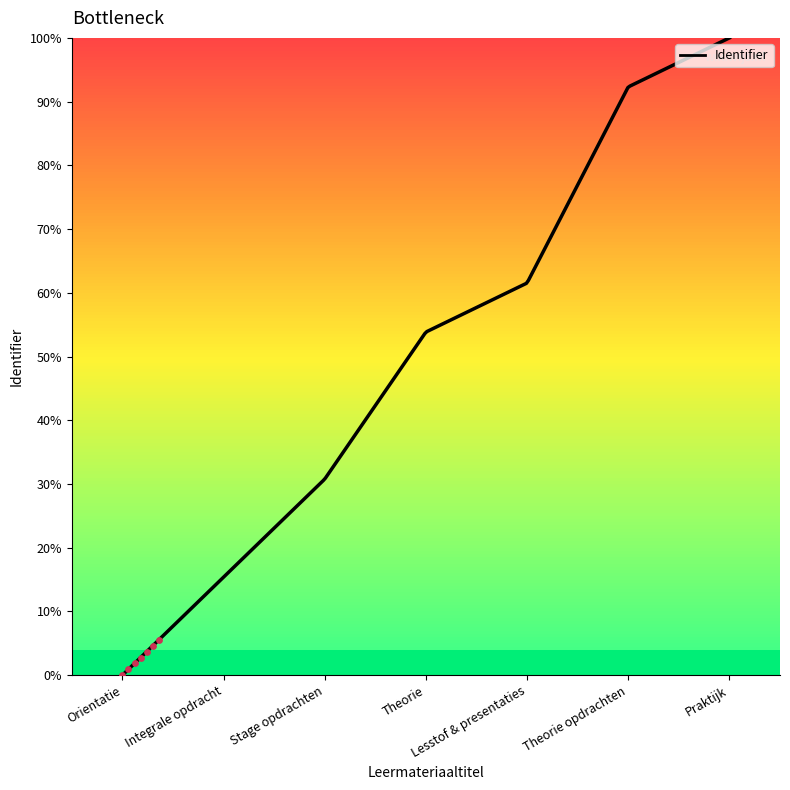

What is the greatest value displayed?

100.0